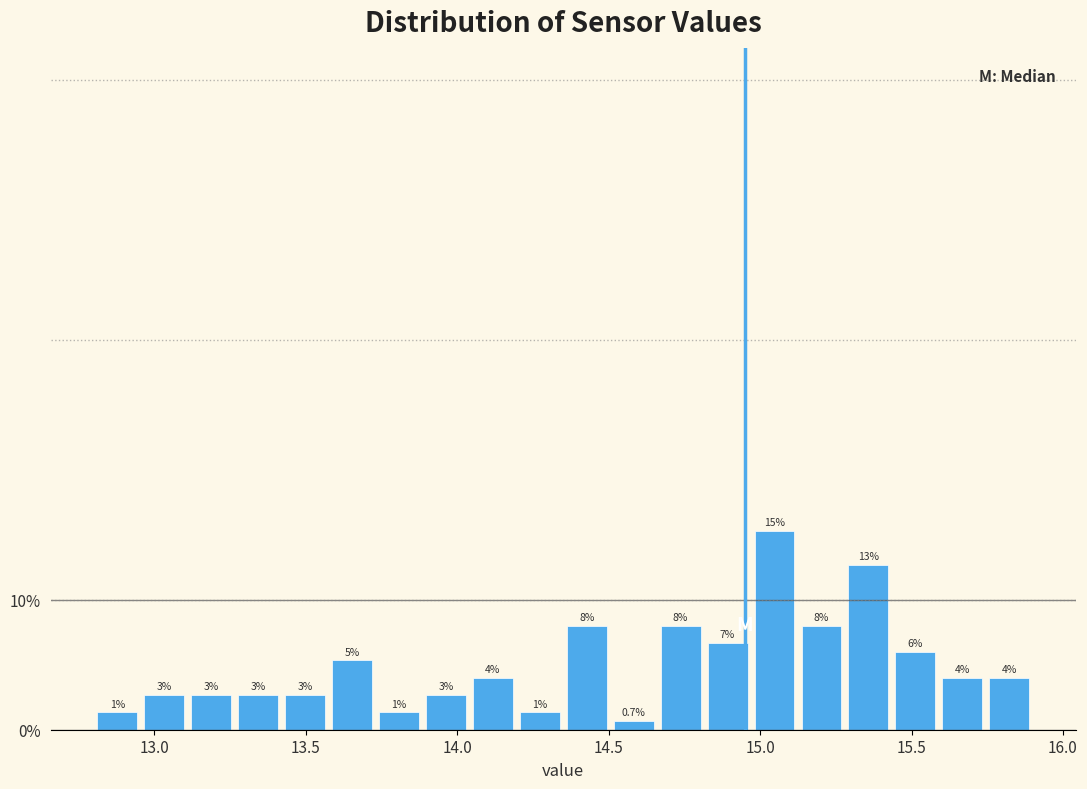

Around what value on the x-axis is the tallest bar? Give the approximate position of its centre, as read against the axis.

15.05